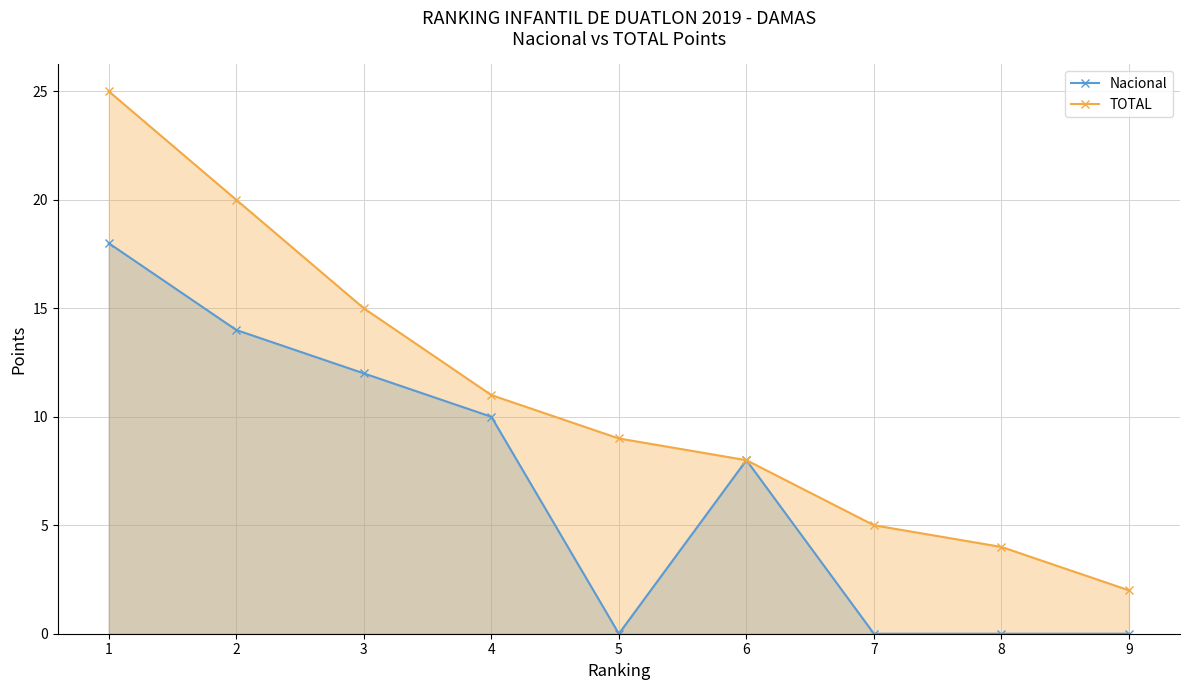

What is the difference between the second highest and second lowest values in the Nacional series?

14